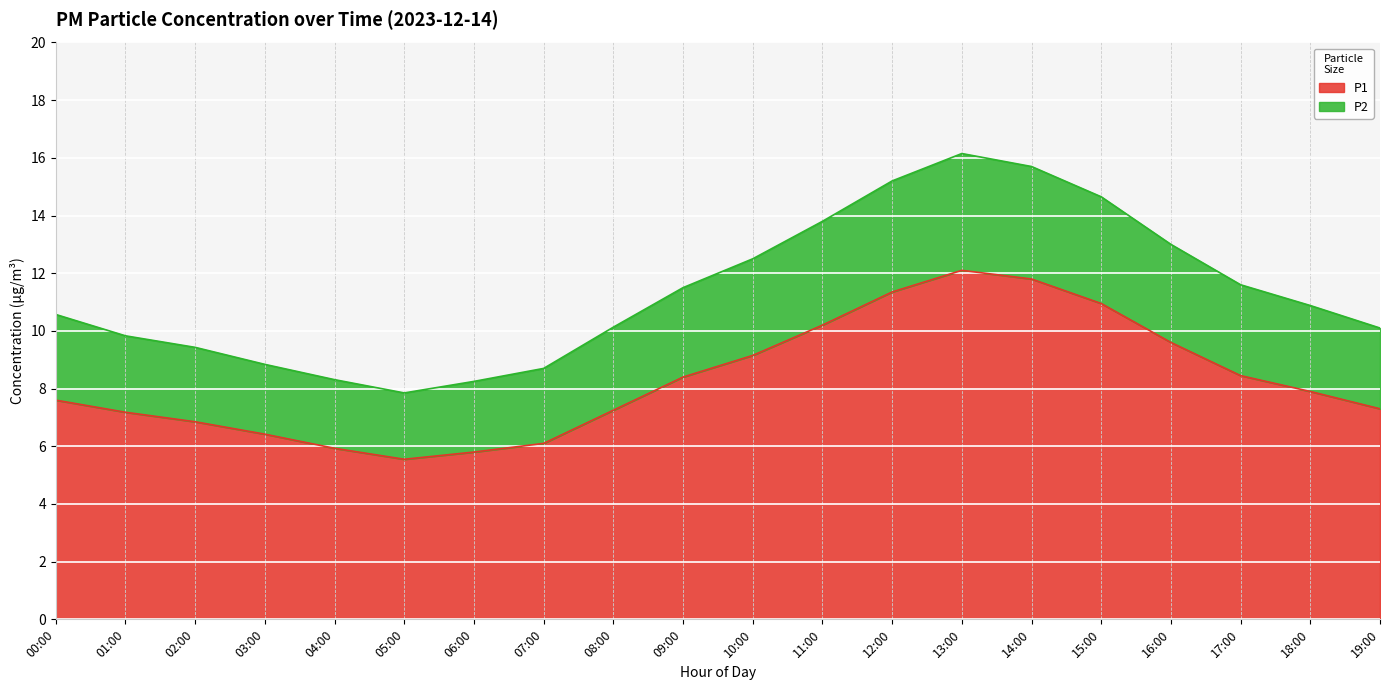

The value of P2 at 12:00 is 15.2. True or false?

True